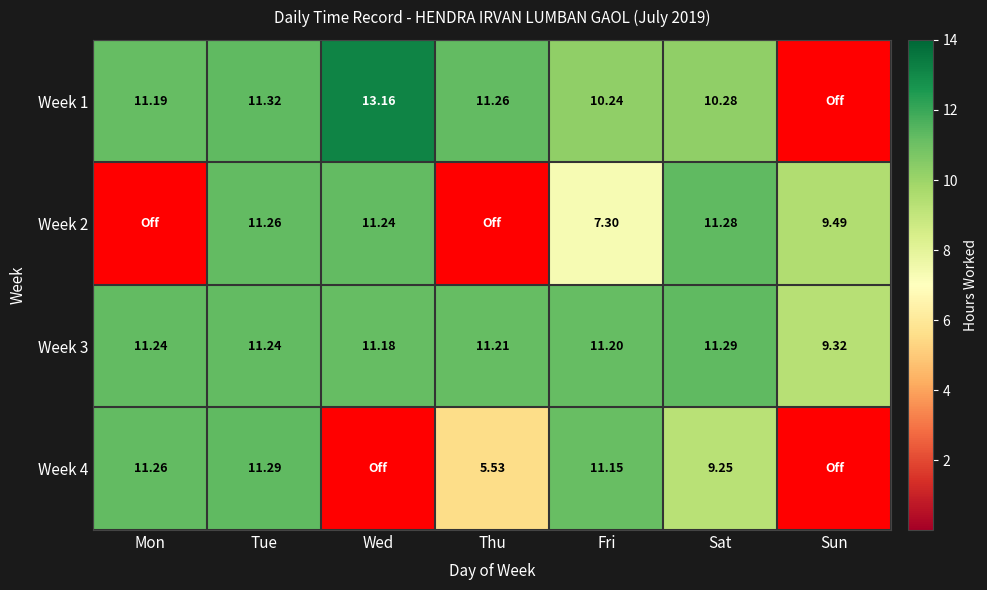

Is the value of Week 4 at Thu greater than the value of Week 1 at Wed?

No